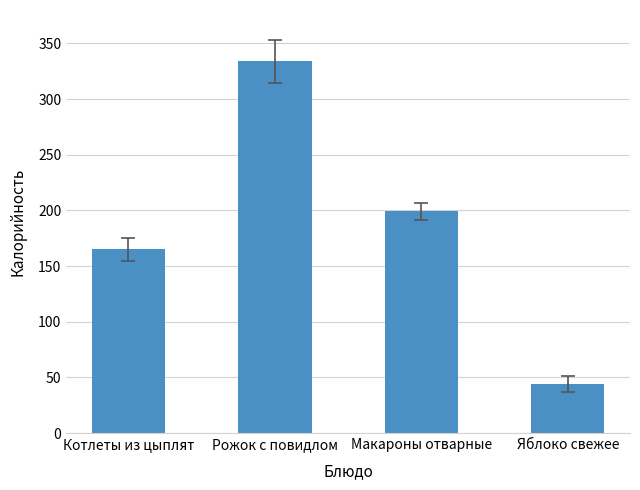

Count the number of categories in the chart.

4